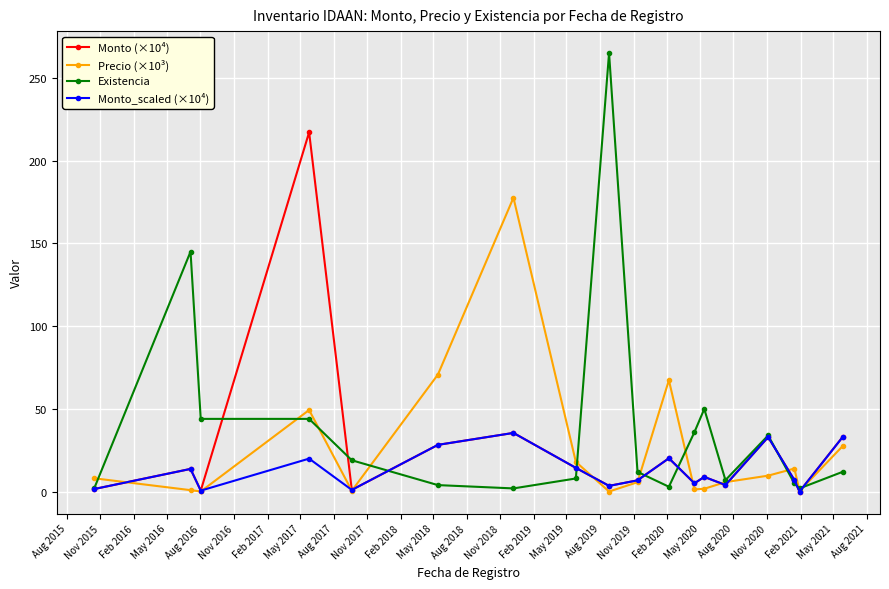

Which series has the largest total across all categories?

Existencia